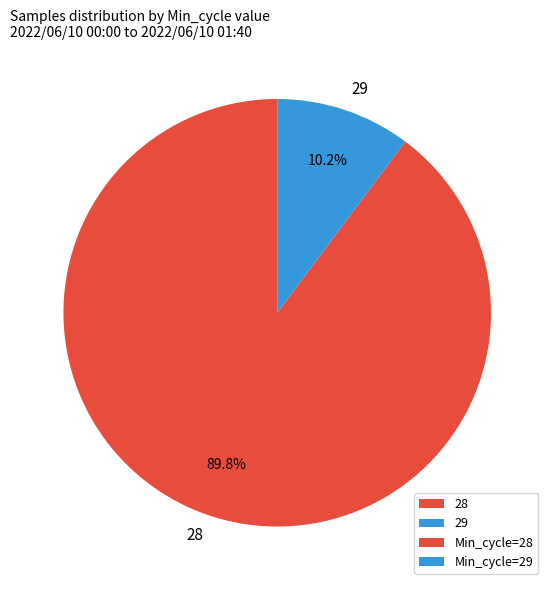

What is the largest slice in the pie chart?

28